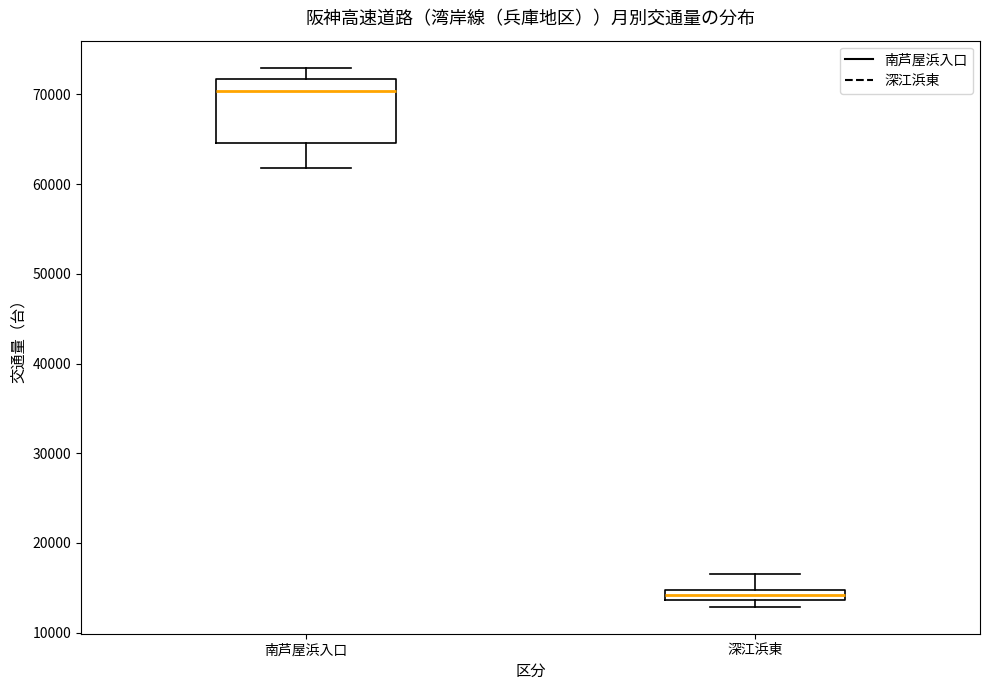

Which box has the lowest median line?

深江浜東